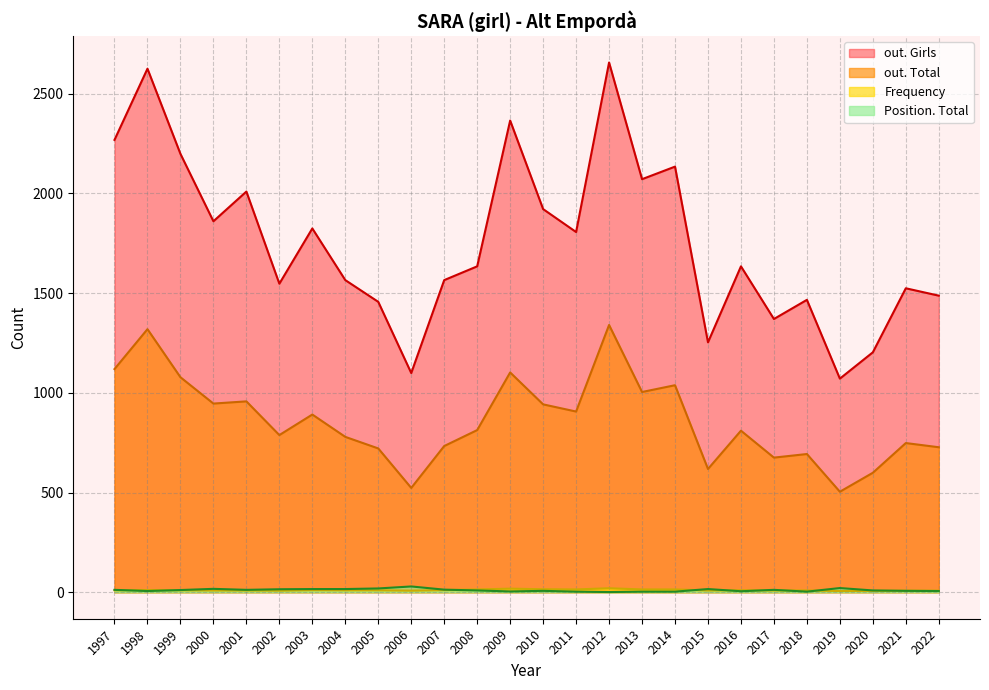

What is the minimum value for Frequency?

6